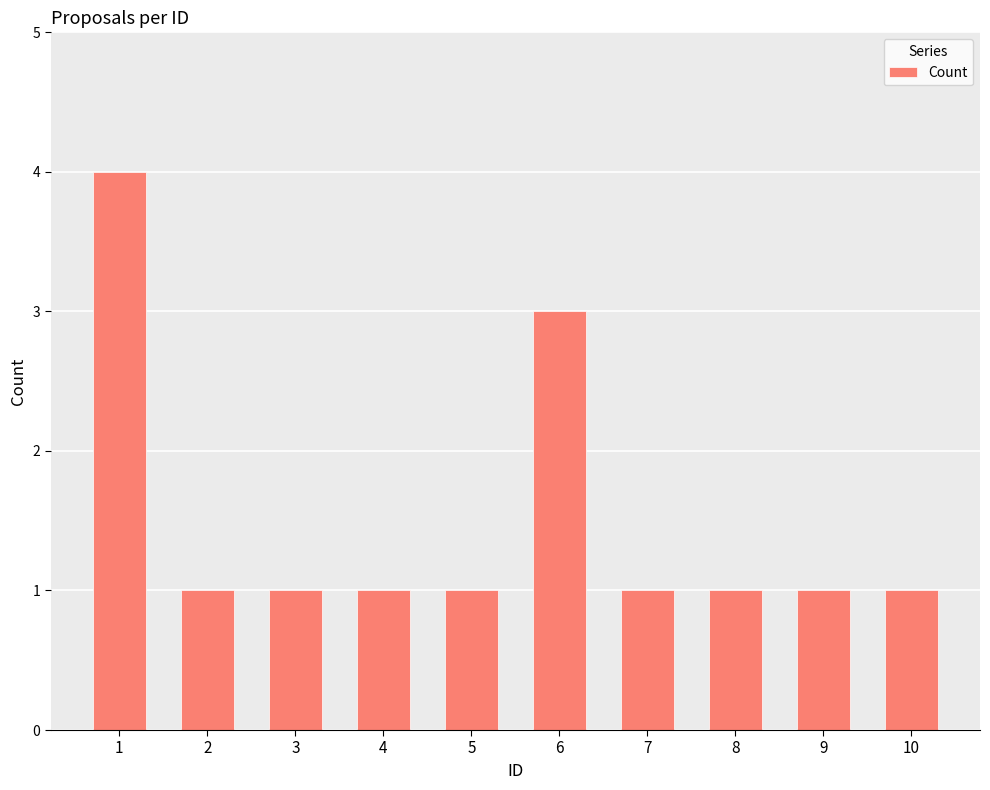

Which has a higher value, 10 or 6?

6